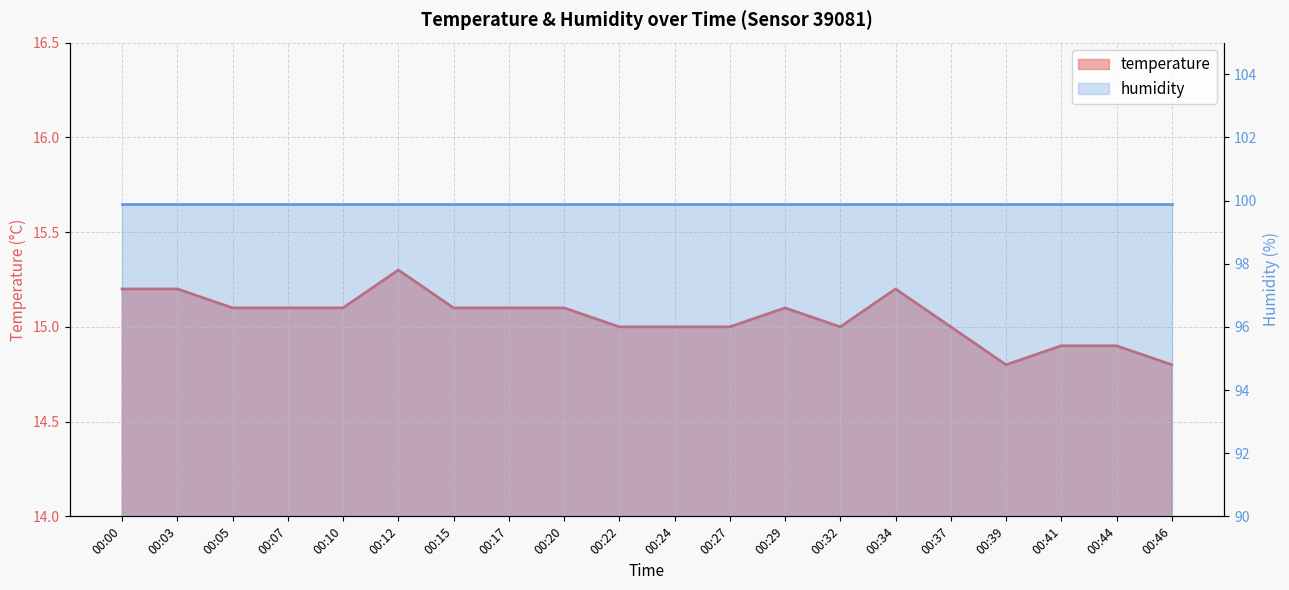

Rank the categories by value from lowest to highest.

00:39, 00:46, 00:41, 00:44, 00:22, 00:24, 00:27, 00:32, 00:37, 00:05, 00:07, 00:10, 00:15, 00:17, 00:20, 00:29, 00:00, 00:03, 00:34, 00:12